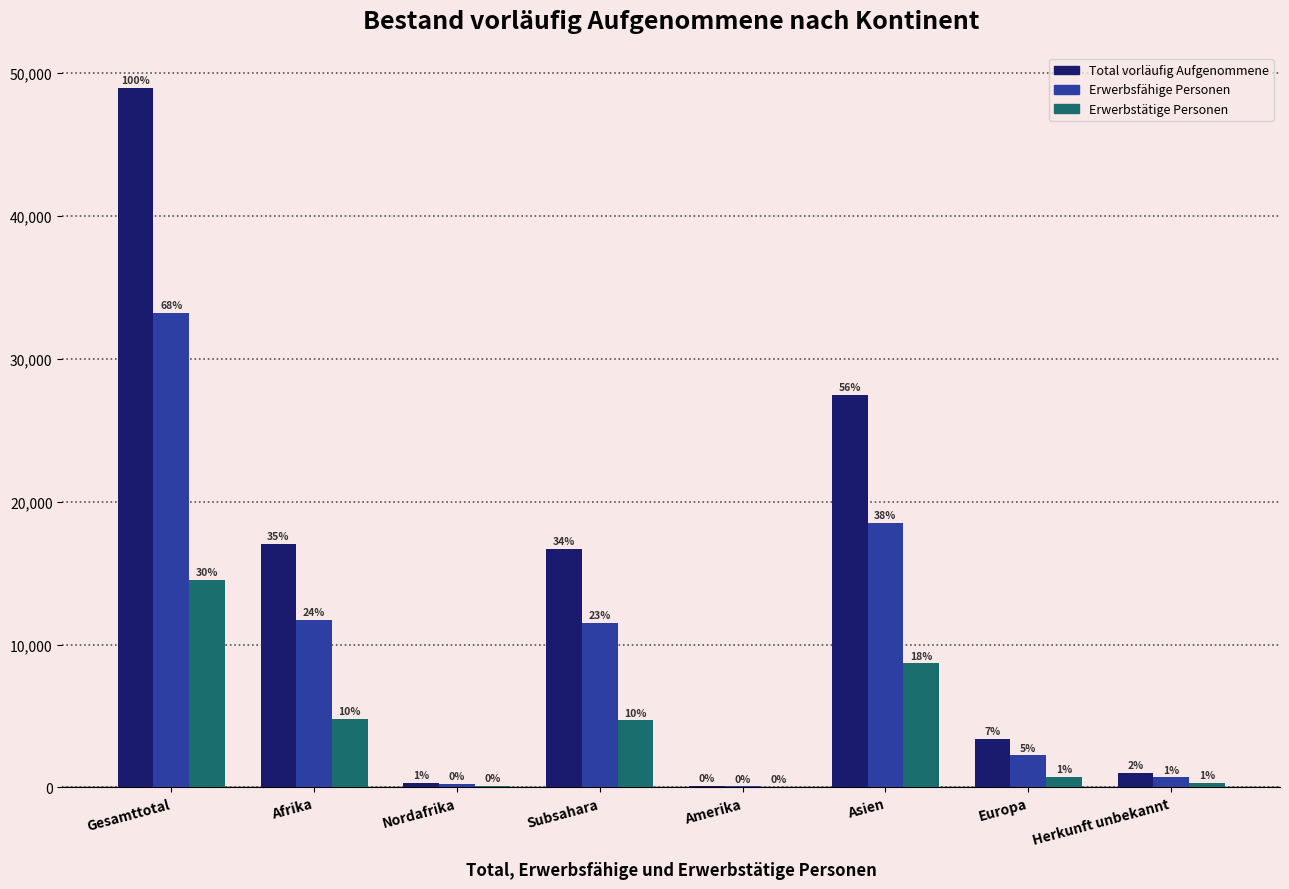

What is the minimum value for Erwerbsfähige Personen?

70